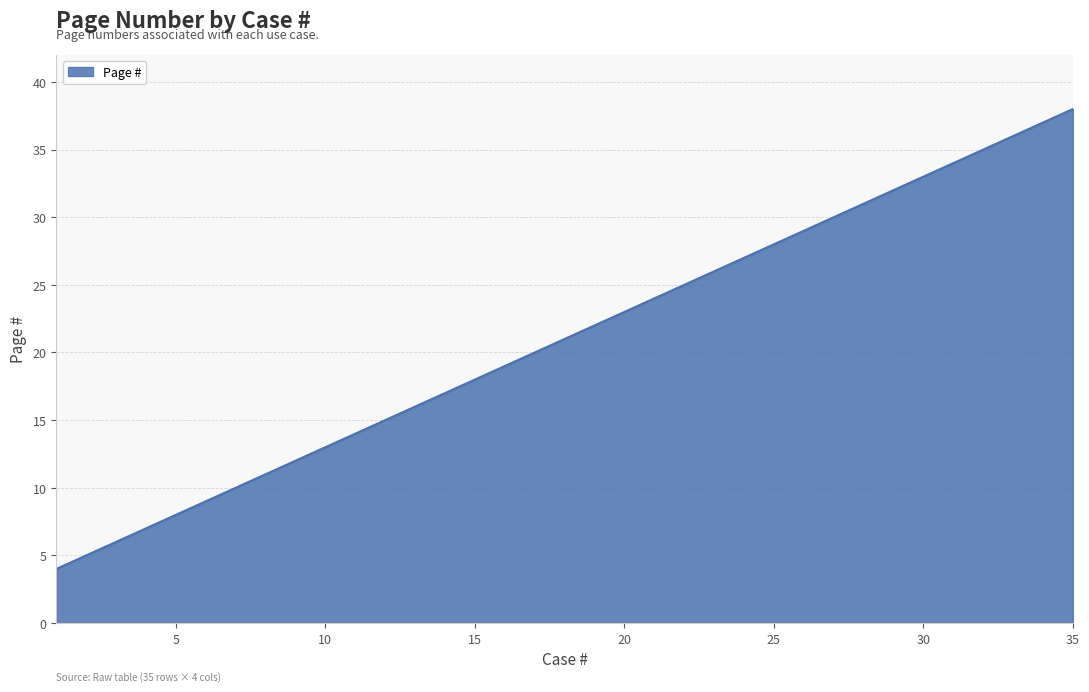

What is the maximum value shown in the chart?

38